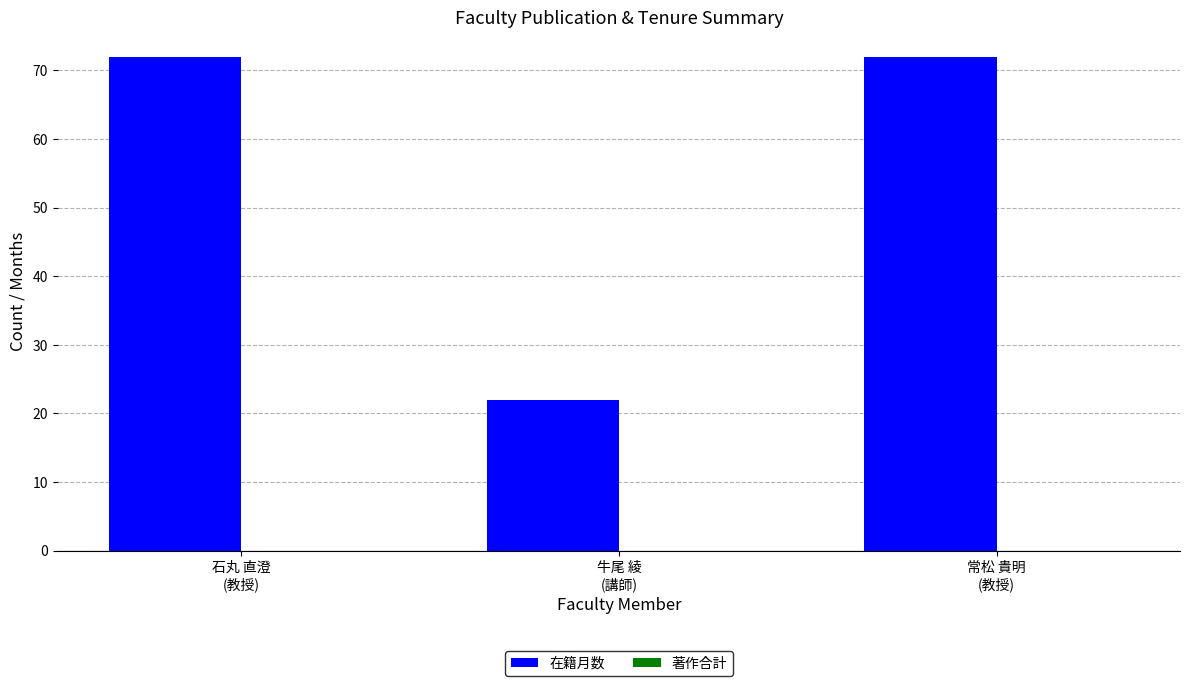

What is the maximum value shown in the chart?

72